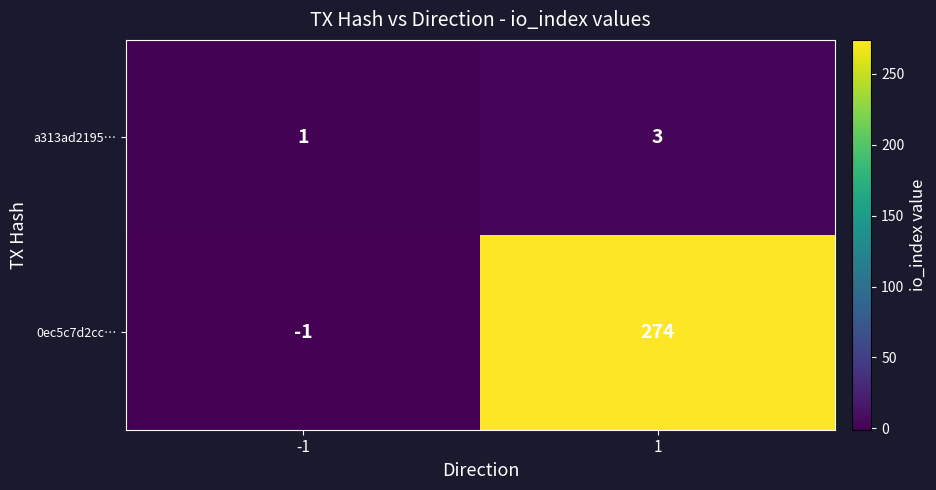

Which series has the largest range (max minus min)?

0ec5c7d2cc…